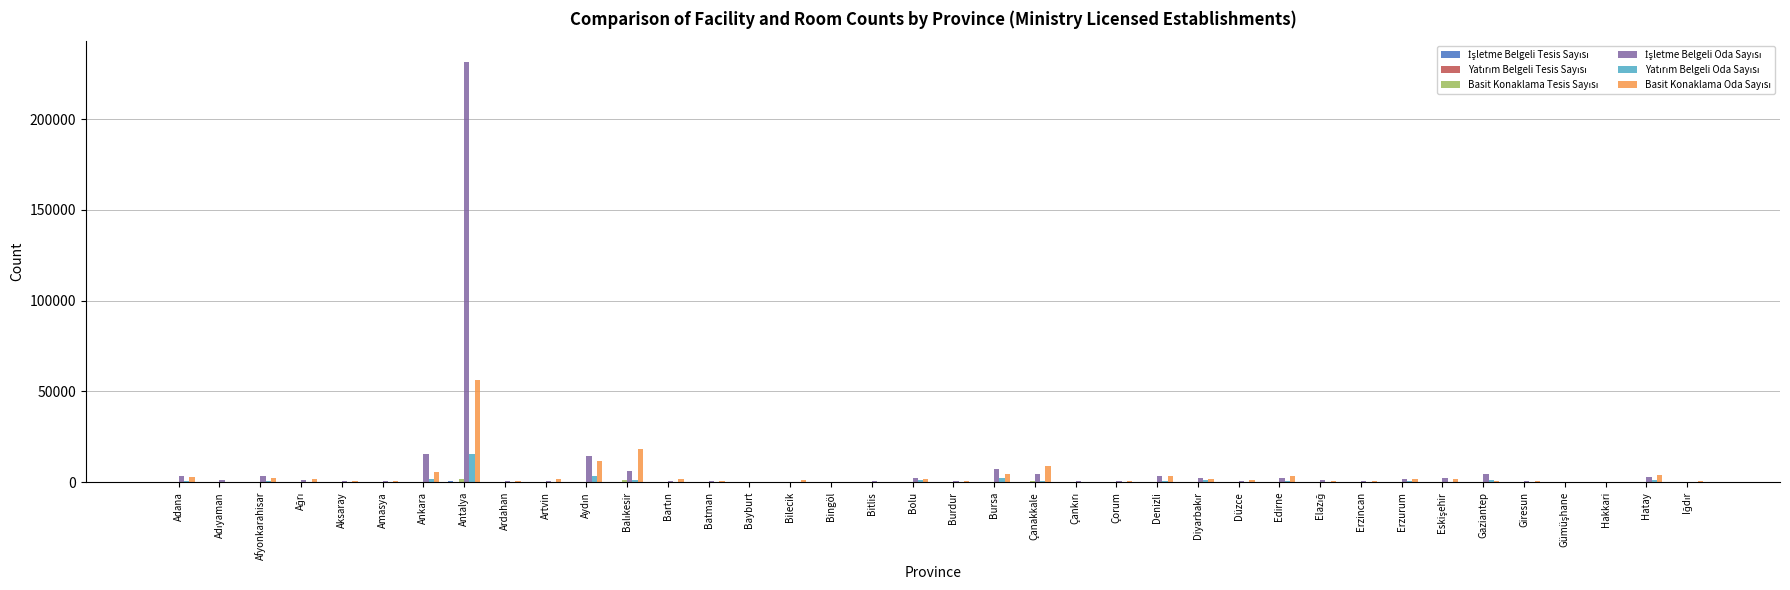

At which category is the sum across all series the highest?

Antalya